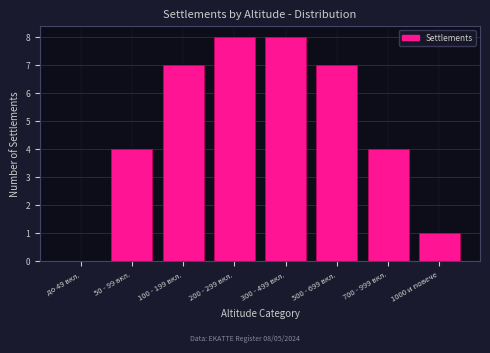

Reading left to right, extract all data points from this chart.

до 49 вкл.=0	50 - 99 вкл.=4	100 - 199 вкл.=7	200 - 299 вкл.=8	300 - 499 вкл.=8	500 - 699 вкл.=7	700 - 999 вкл.=4	1000 и повече=1